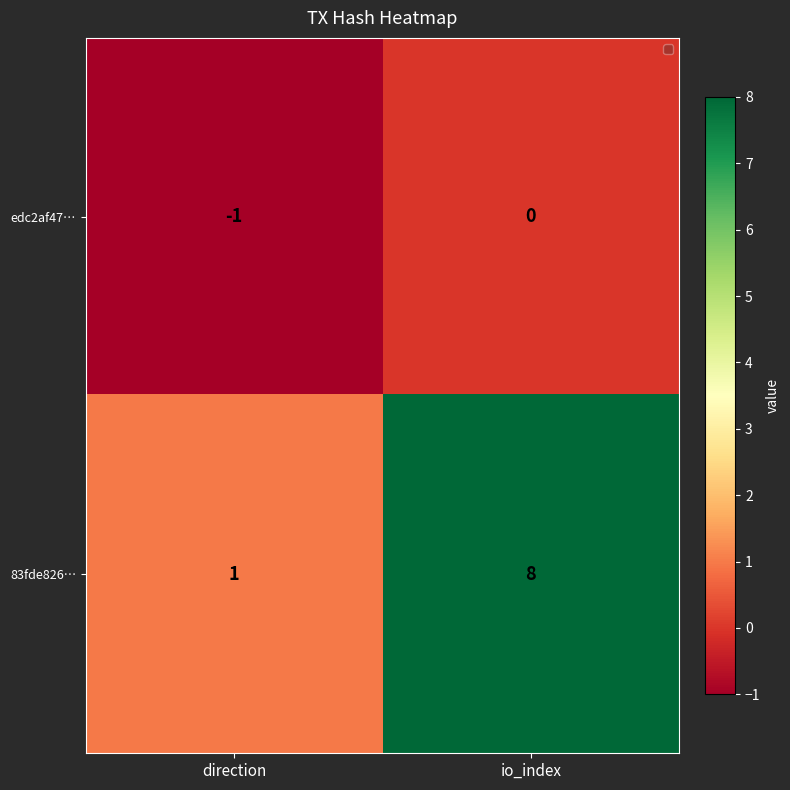

Which series changed the most between direction and io_index?

83fde826…